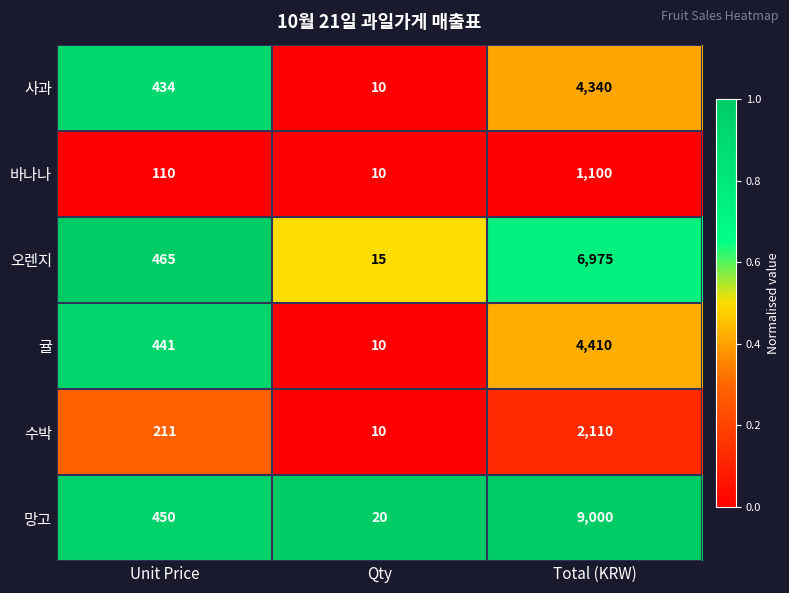

Rank the series by their maximum value, from lowest to highest.

바나나, 수박, 사과, 귤, 오렌지, 망고